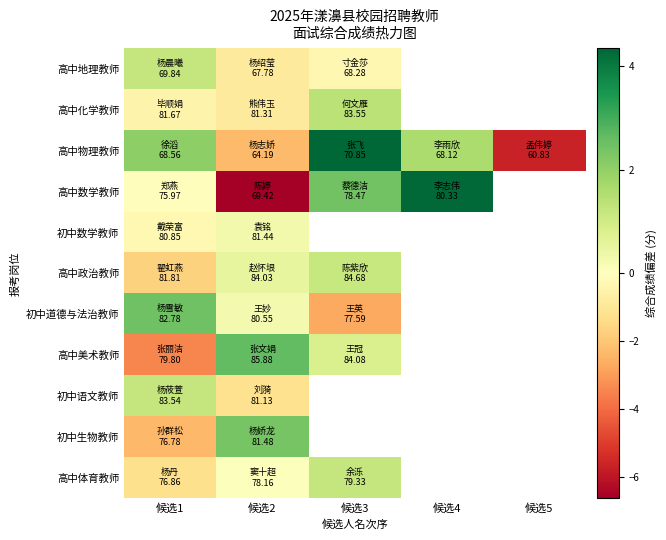

Count the number of data series in this chart.

11